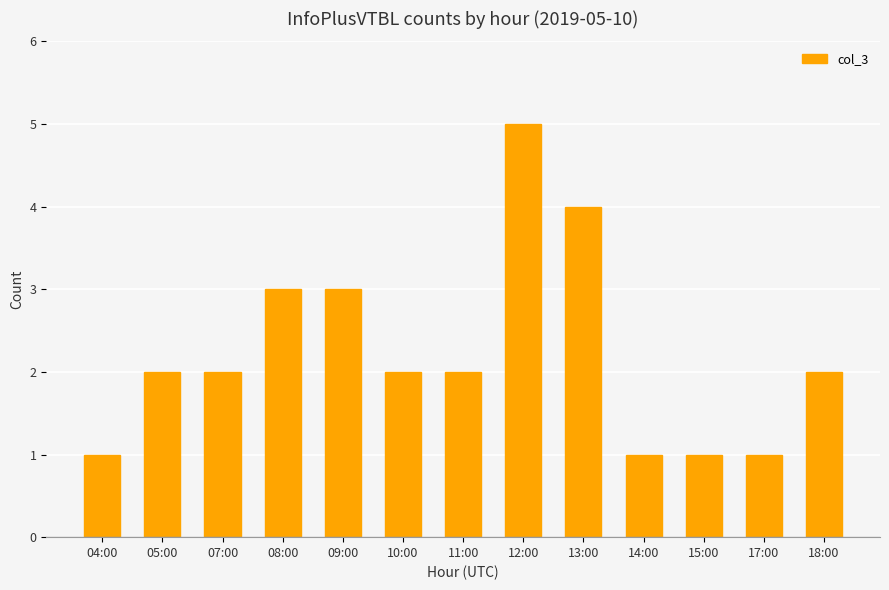

What is the sum of the values at 04:00 and 17:00?

2